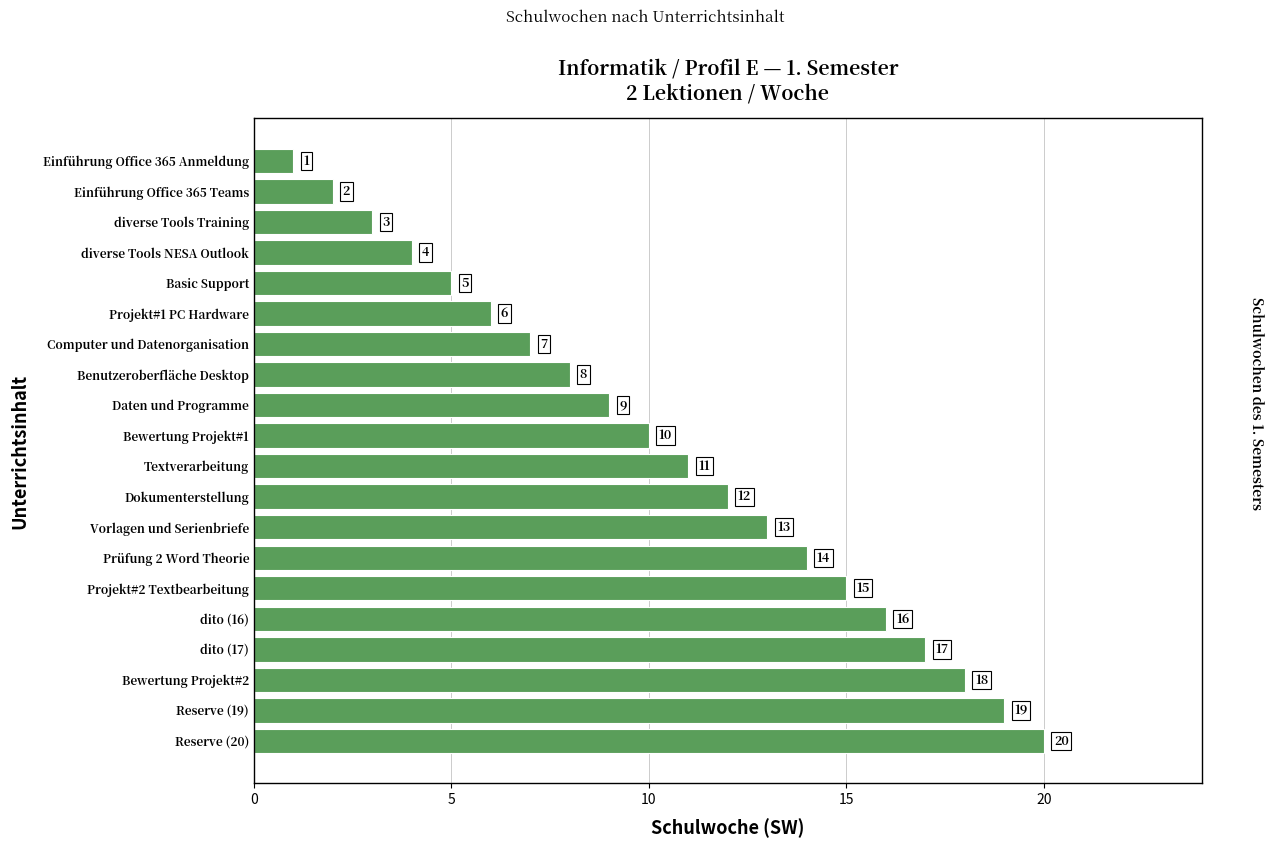

Which has a higher value, Dokumenterstellung or diverse Tools NESA Outlook?

Dokumenterstellung